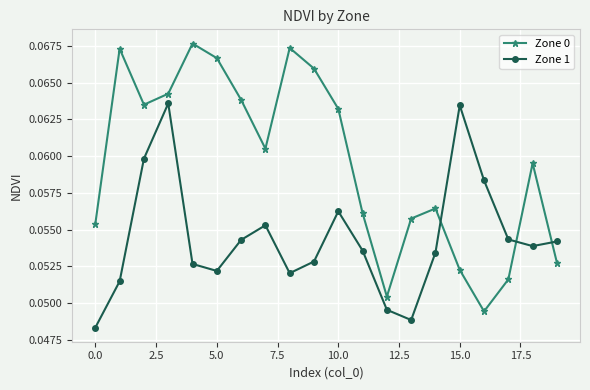

At how many categories does at least one series exceed 0?

20